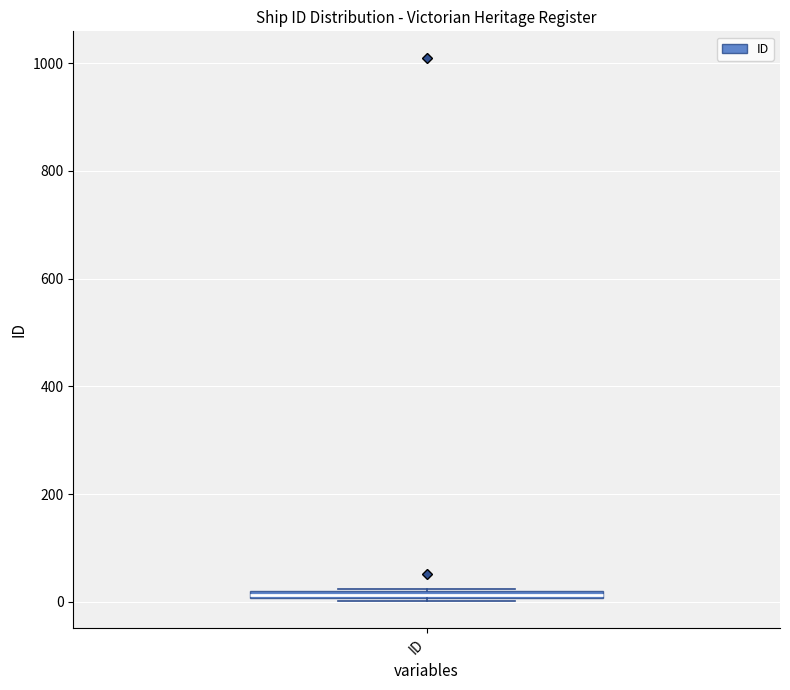

Where is the upper edge of the box for ID on the y-axis? The values are not printed on the chart, so give them approximately, as read against the axis.

20